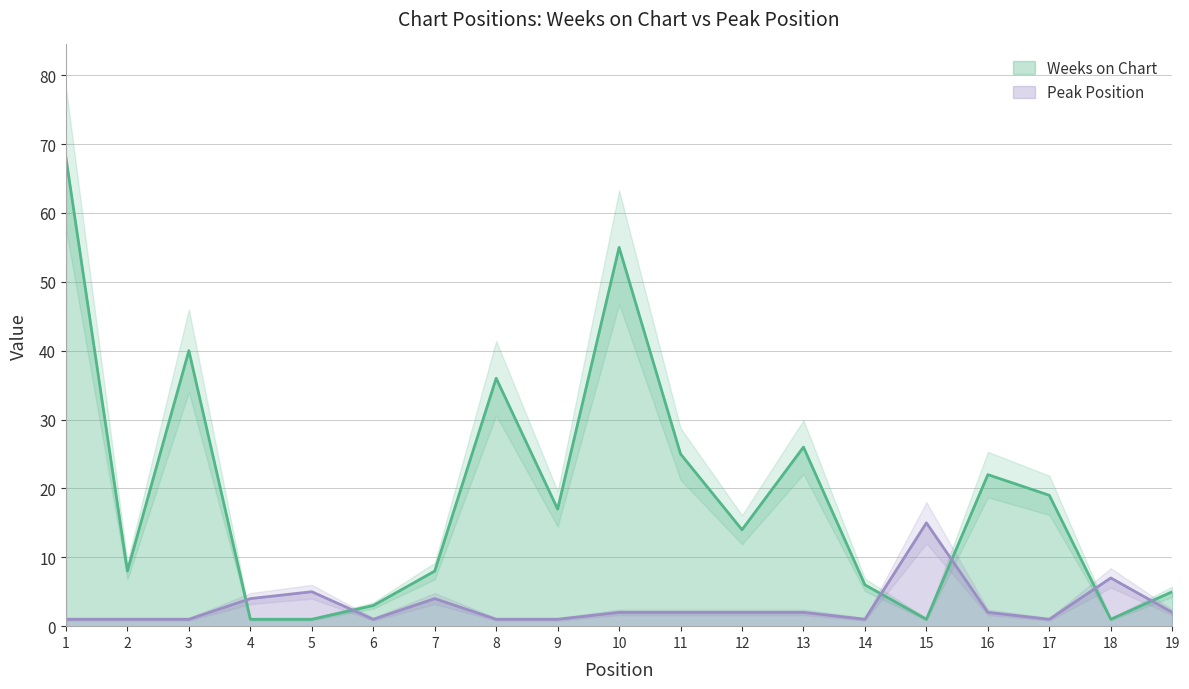

How many values in the Peak Position series are below 2?

8